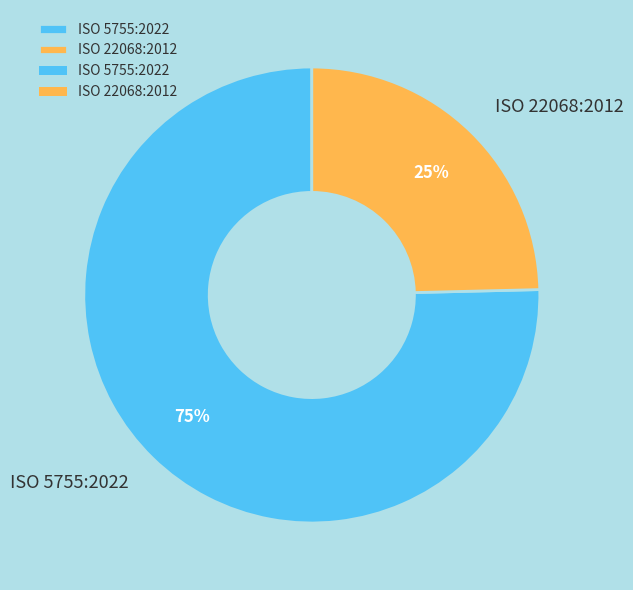

What is the majority slice?

ISO 5755:2022